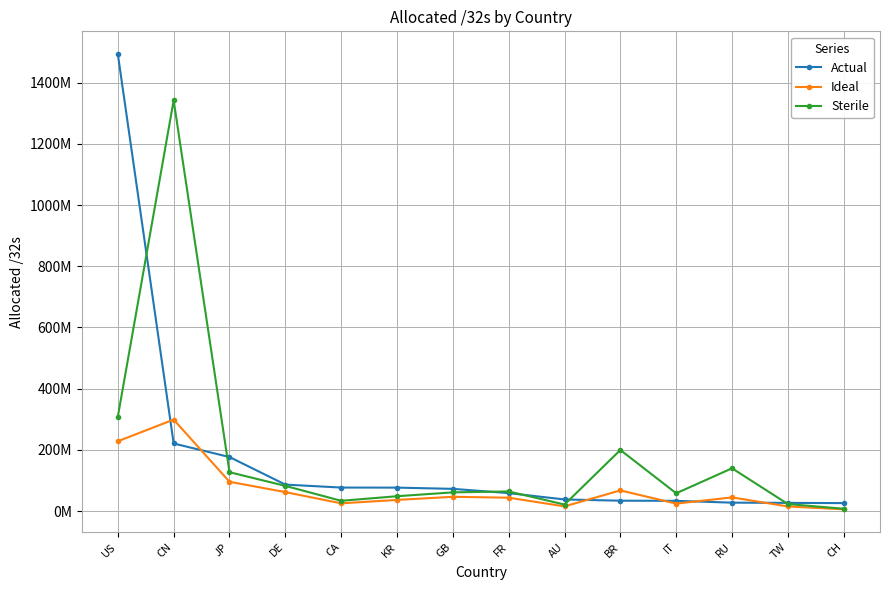

Which series has the widest spread of values?

Actual